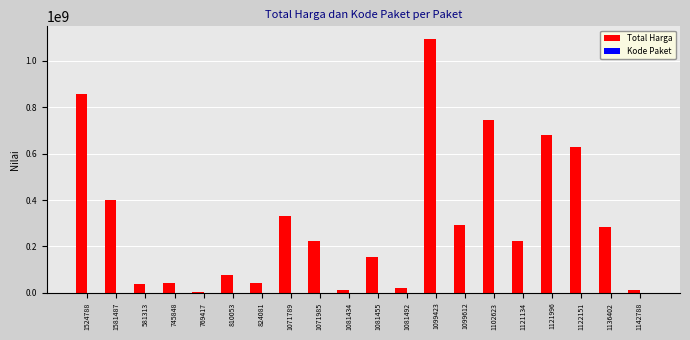

Which label corresponds to the largest value in the chart?

1099423